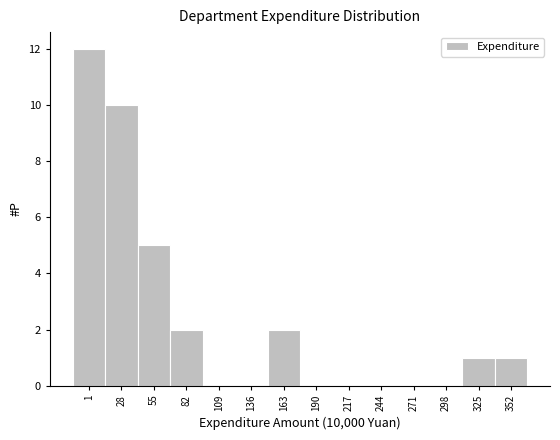

Reading left to right, transcribe all the data shown in this chart.

1=12	28=10	55=5	82=2	109=0	136=0	163=2	190=0	217=0	244=0	271=0	298=0	325=1	352=1